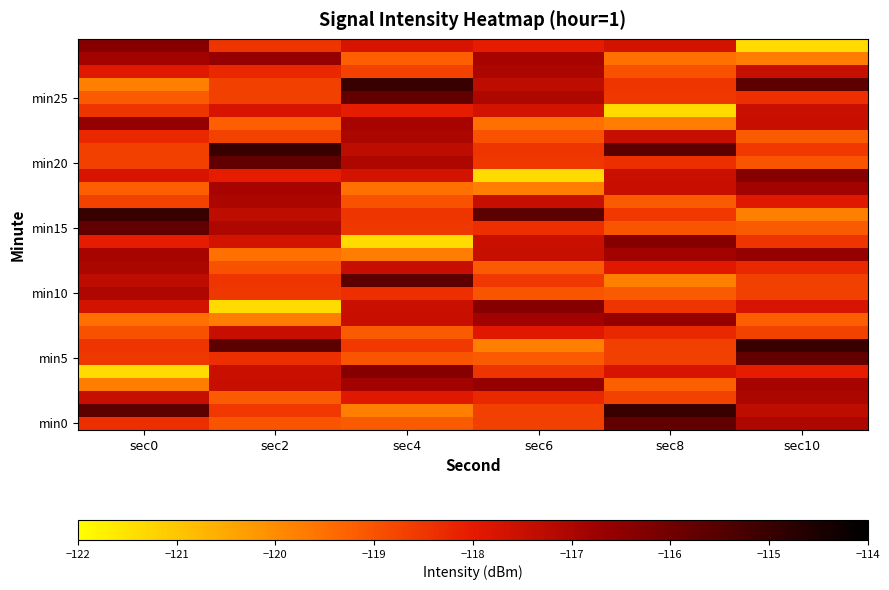

Which category has the lowest value across all series?

sec0